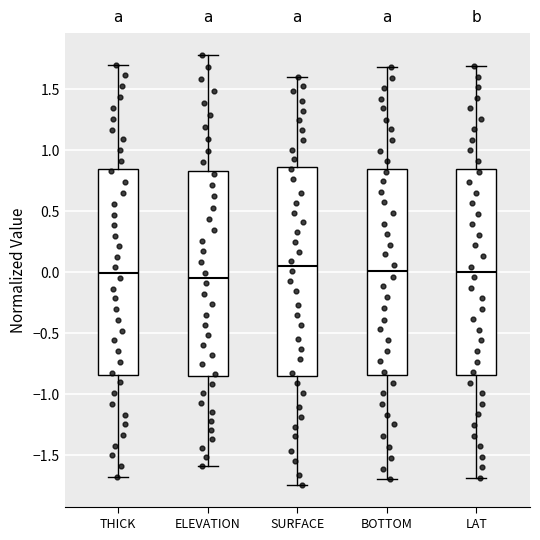

Reading left to right, transcribe this box plot: for each box, give where its median line is, the range the box spans, and where its two whiskers end, as read against the y-axis. The values are not printed on the chart, so give them approximately, as read against the axis.

THICK: median 0.00, box -0.85 to 0.85, whiskers -1.70 to 1.70
ELEVATION: median -0.05, box -0.85 to 0.85, whiskers -1.60 to 1.80
SURFACE: median 0.05, box -0.85 to 0.85, whiskers -1.75 to 1.60
BOTTOM: median 0.00, box -0.85 to 0.85, whiskers -1.70 to 1.70
LAT: median 0.00, box -0.85 to 0.85, whiskers -1.70 to 1.70